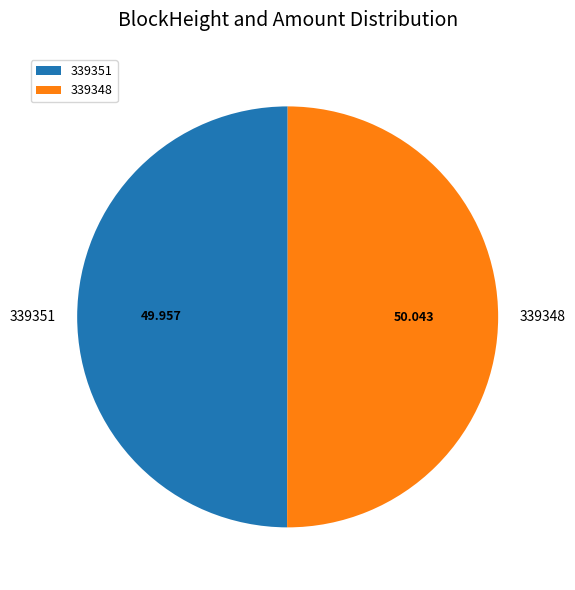

Do 339351 and 339348 together represent more than half of the pie?

Yes